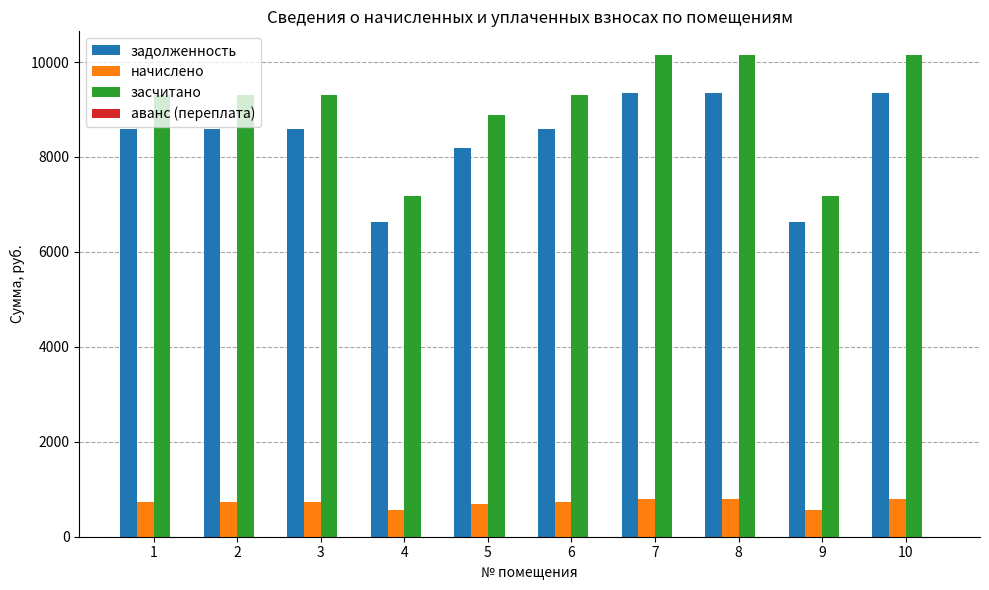

How many data points in задолженность are less than 8582?

3